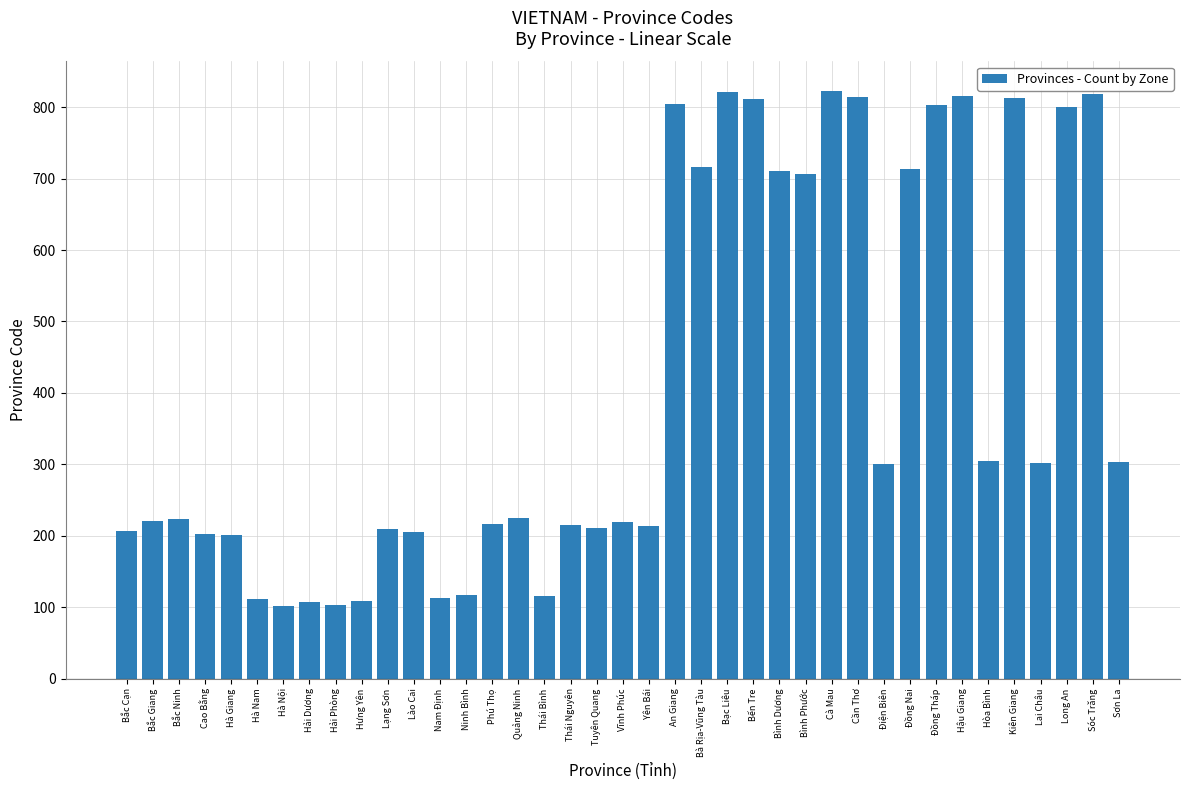

Between Cần Thơ and Sơn La, which is larger?

Cần Thơ